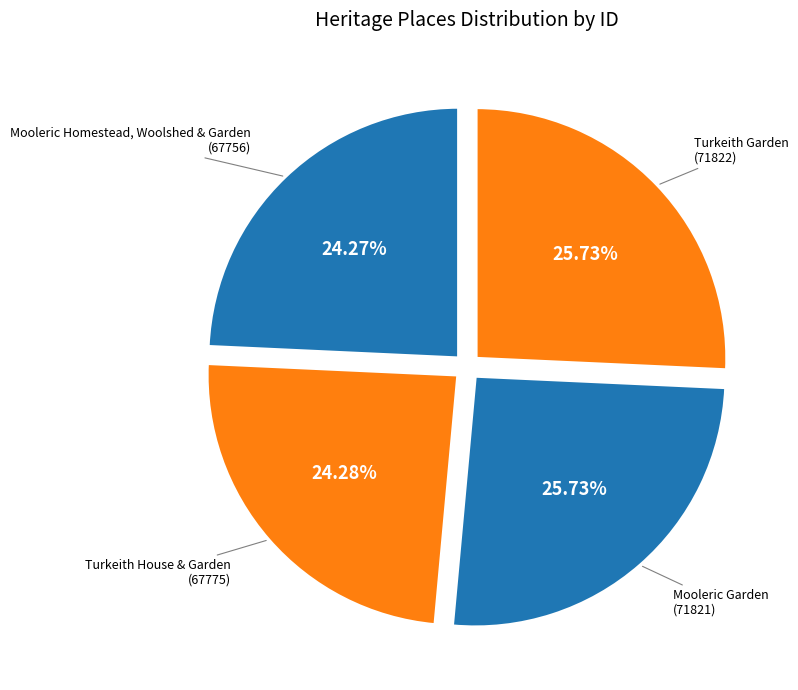

Count the number of slices in the pie.

4